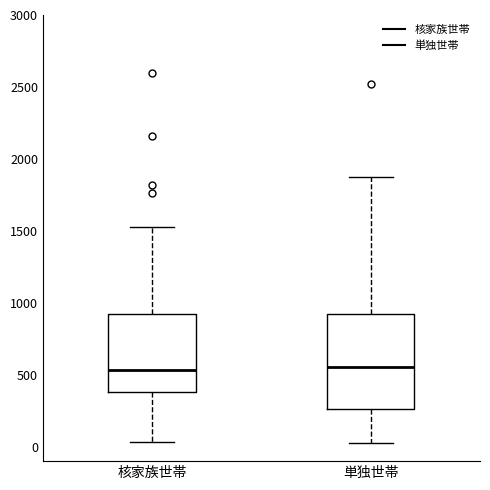

Which box is the tallest, from its lower edge to its upper edge?

単独世帯